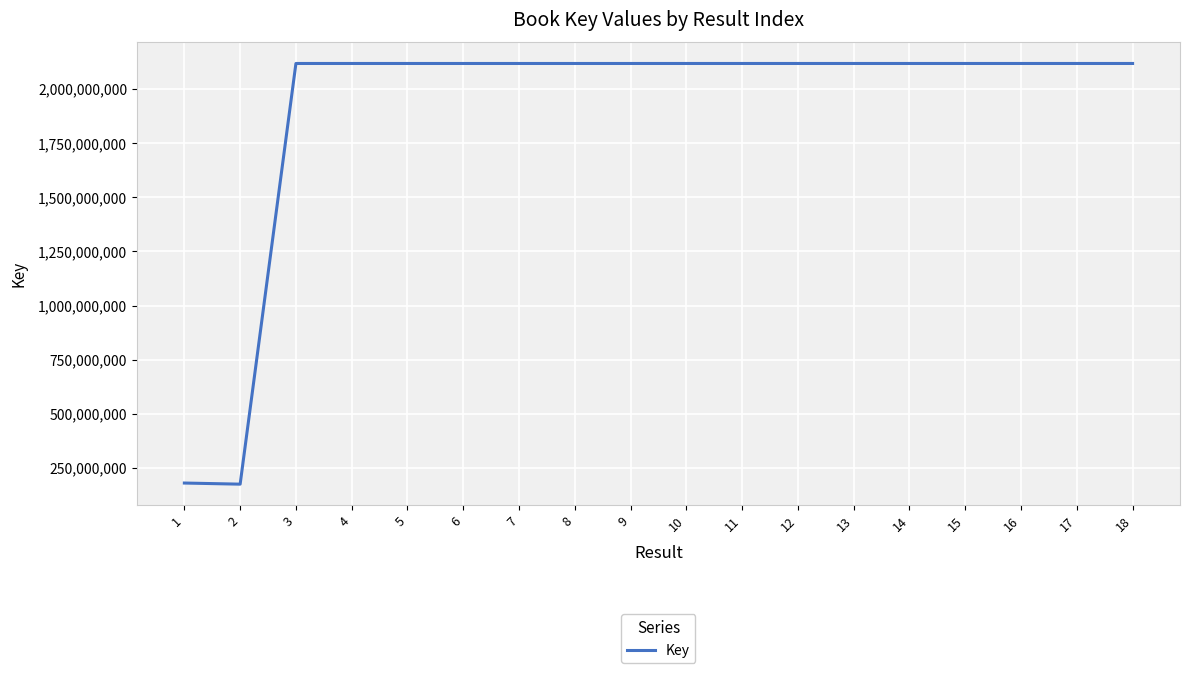

True or false: the data shows 2117850383 at 6.

True